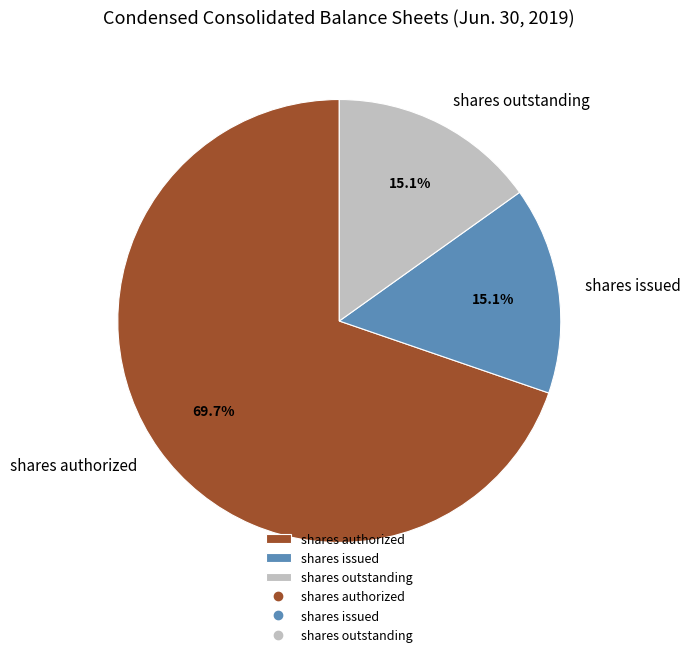

To the nearest percent, what is the difference between the largest and smallest slice percentages?

55%